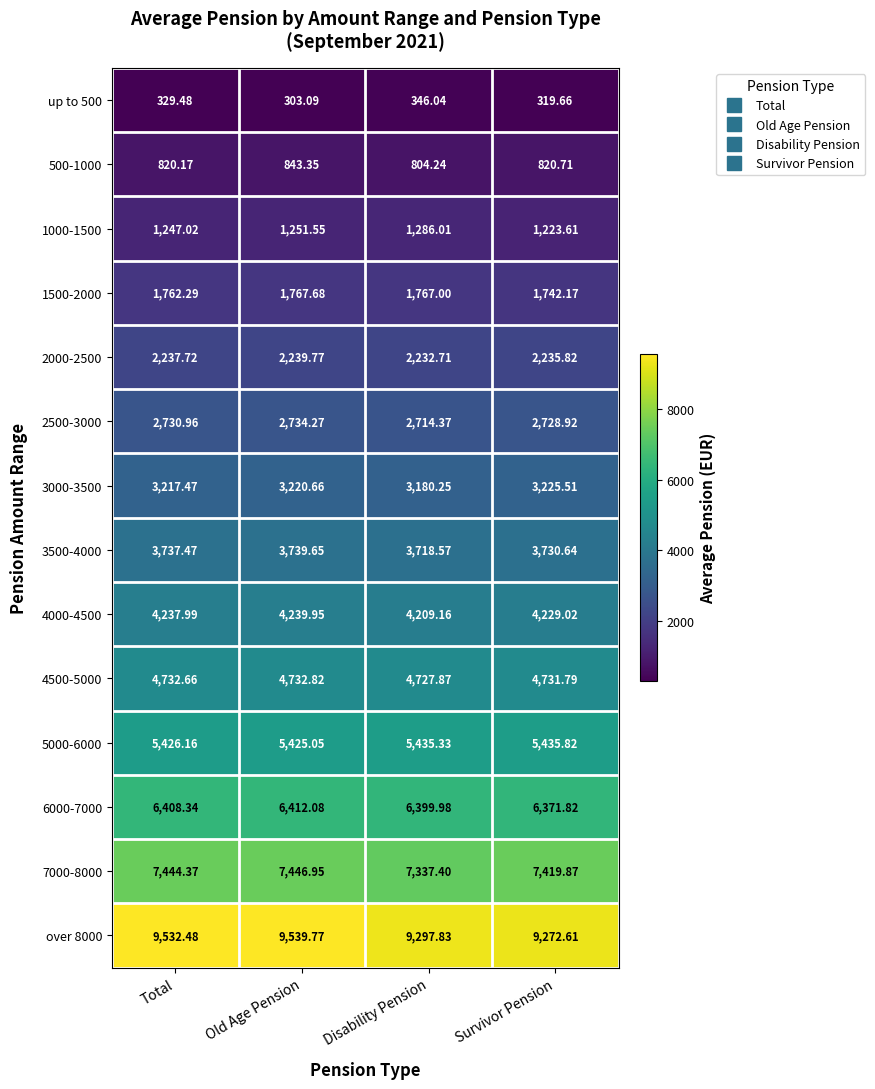

At which label does 2000-2500 reach its minimum?

Disability Pension